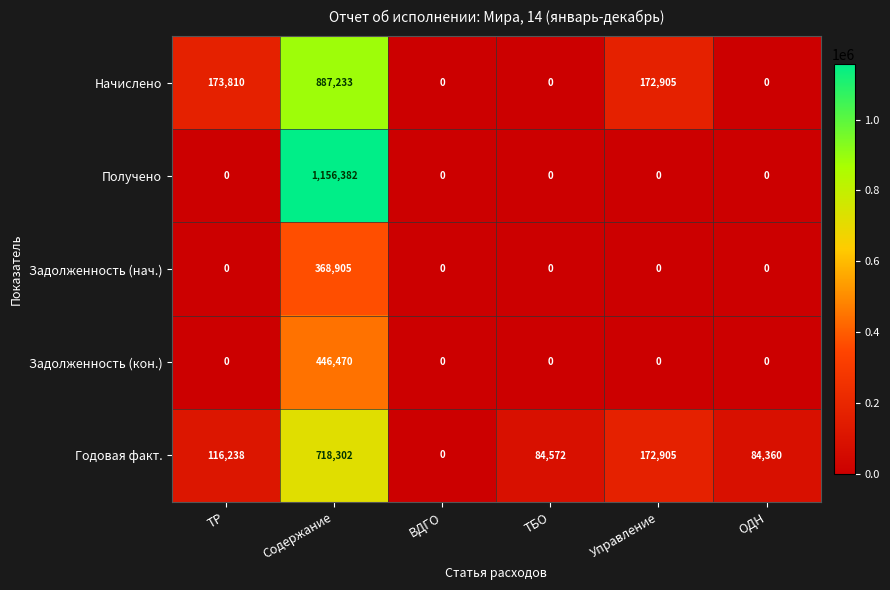

Which series has the widest spread of values?

Получено